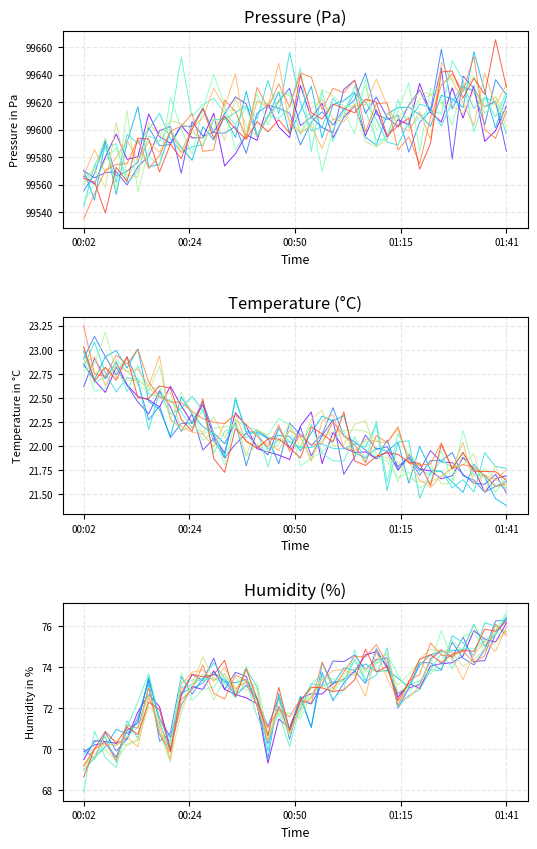

Where is humidity nearest to the value 72?

00:52